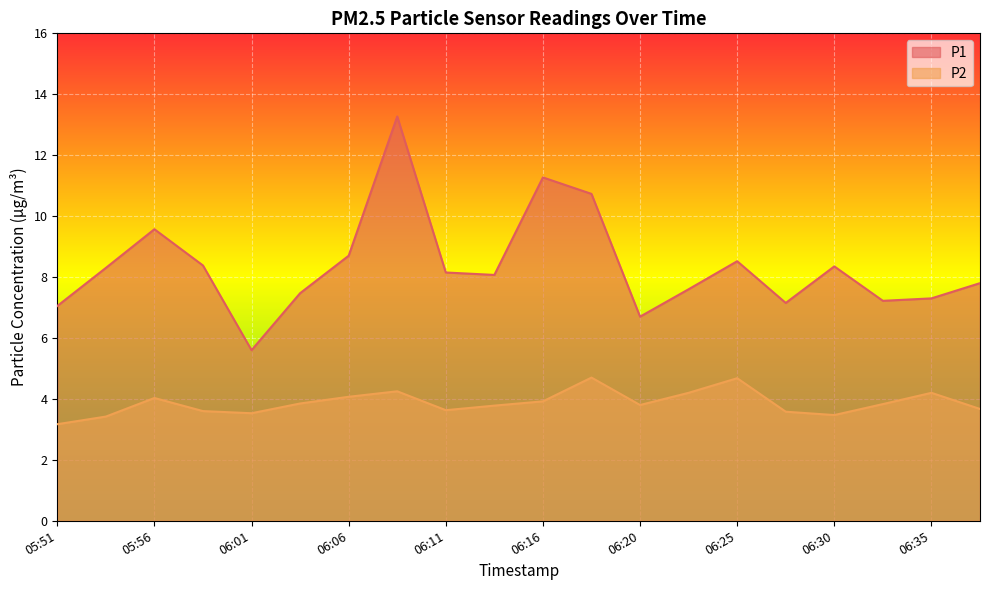

At 06:13, list the series in order from smallest to largest.

P2, P1